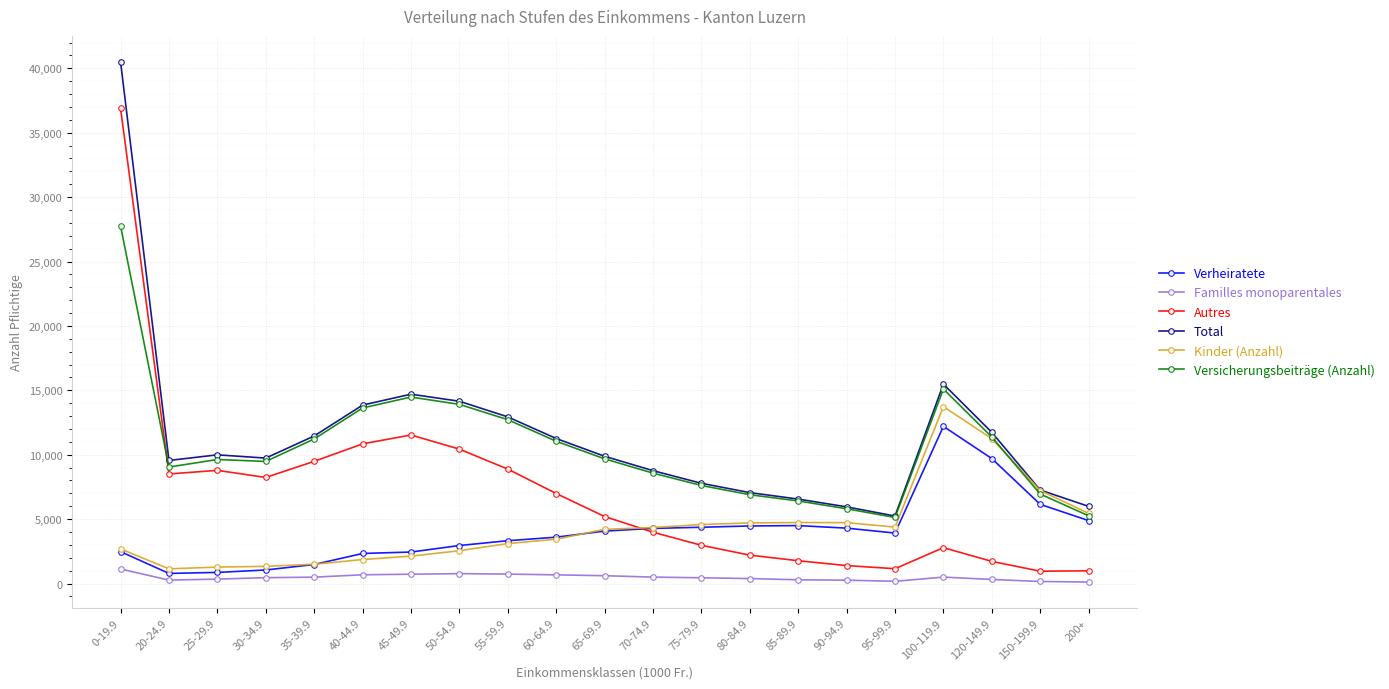

What is the label of the 7th point from the left?

45-49.9